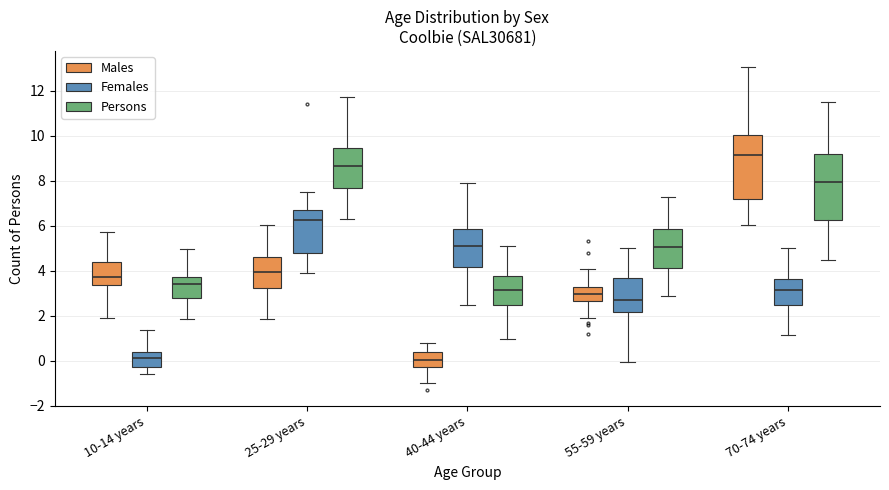

Reading left to right, read every box against the y-axis: the position of its median line, the range the box covers, and the ends of its whiskers. The values are not printed on the chart, so give them approximately, as read against the axis.

10-14 years (Males): median 3.8, box 3.4 to 4.4, whiskers 1.8 to 5.8
10-14 years (Females): median 0.2, box -0.2 to 0.4, whiskers -0.6 to 1.4
10-14 years (Persons): median 3.4, box 2.8 to 3.8, whiskers 1.8 to 5.0
25-29 years (Males): median 4.0, box 3.2 to 4.6, whiskers 1.8 to 6.0
25-29 years (Females): median 6.2, box 4.8 to 6.8, whiskers 3.8 to 7.6
25-29 years (Persons): median 8.6, box 7.6 to 9.4, whiskers 6.4 to 11.8
40-44 years (Males): median 0.0, box -0.2 to 0.4, whiskers -1.0 to 0.8
40-44 years (Females): median 5.0, box 4.2 to 5.8, whiskers 2.4 to 7.8
40-44 years (Persons): median 3.2, box 2.4 to 3.8, whiskers 1.0 to 5.0
55-59 years (Males): median 3.0, box 2.6 to 3.2, whiskers 1.8 to 4.0
55-59 years (Females): median 2.8, box 2.2 to 3.6, whiskers 0.0 to 5.0
55-59 years (Persons): median 5.0, box 4.2 to 5.8, whiskers 2.8 to 7.2
70-74 years (Males): median 9.2, box 7.2 to 10.0, whiskers 6.0 to 13.0
70-74 years (Females): median 3.2, box 2.4 to 3.6, whiskers 1.2 to 5.0
70-74 years (Persons): median 8.0, box 6.2 to 9.2, whiskers 4.4 to 11.6